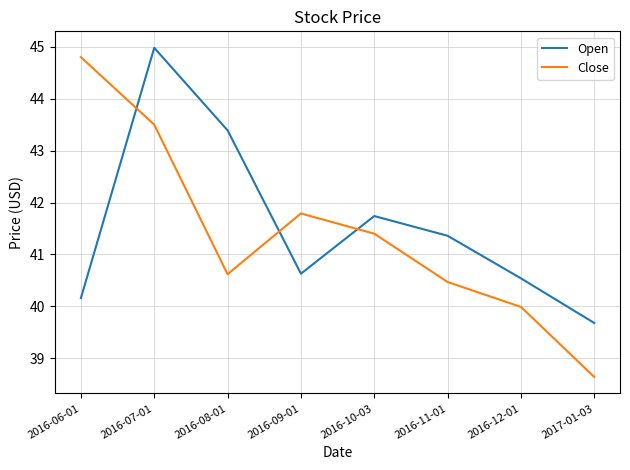

Reading left to right, what are all the values shown in this chart?

Open: 40.2	45.0	43.4	40.6	41.7	41.4	40.5	39.7
Close: 44.8	43.5	40.6	41.8	41.4	40.5	40.0	38.6